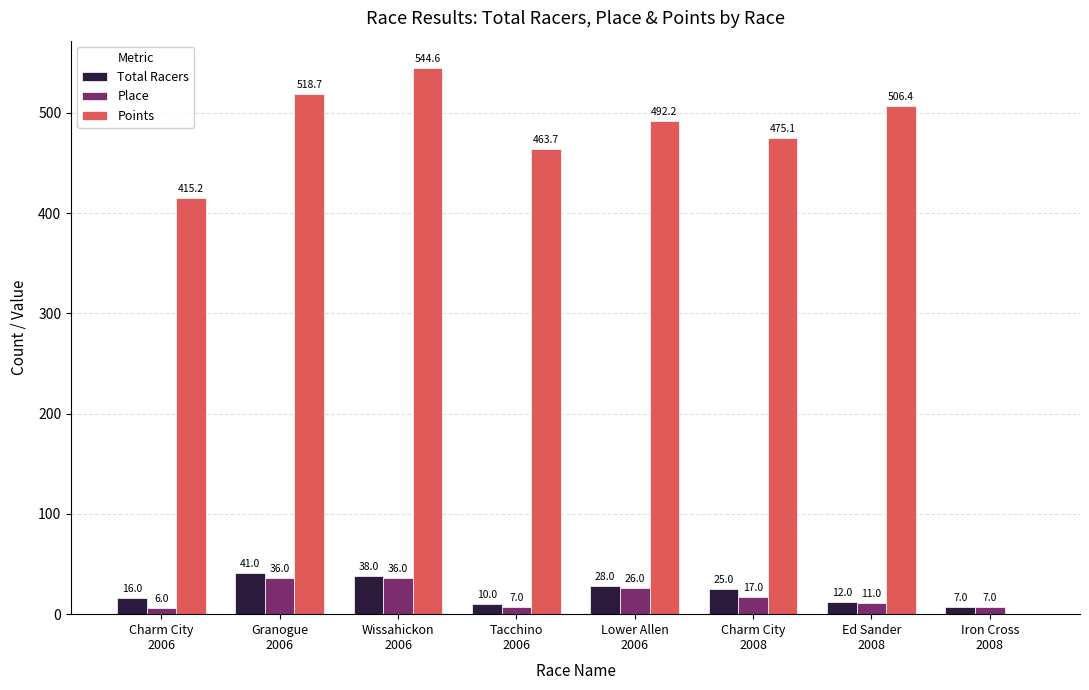

What is the sum of all Place values?

146.0